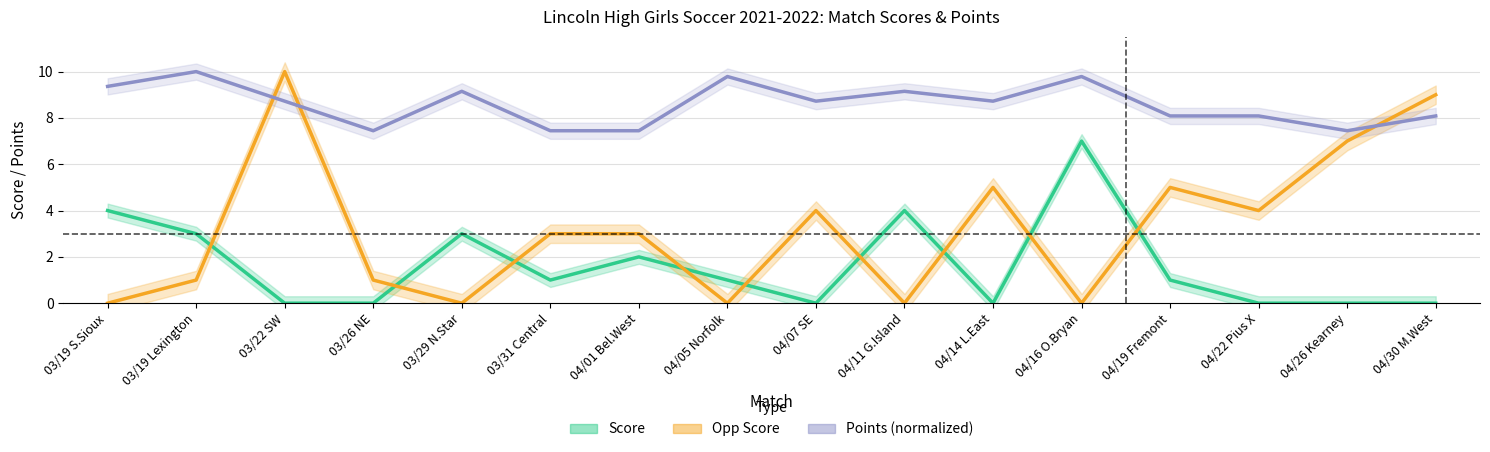

In score, how many points are higher than both neighbors (excluding endpoints)?

4